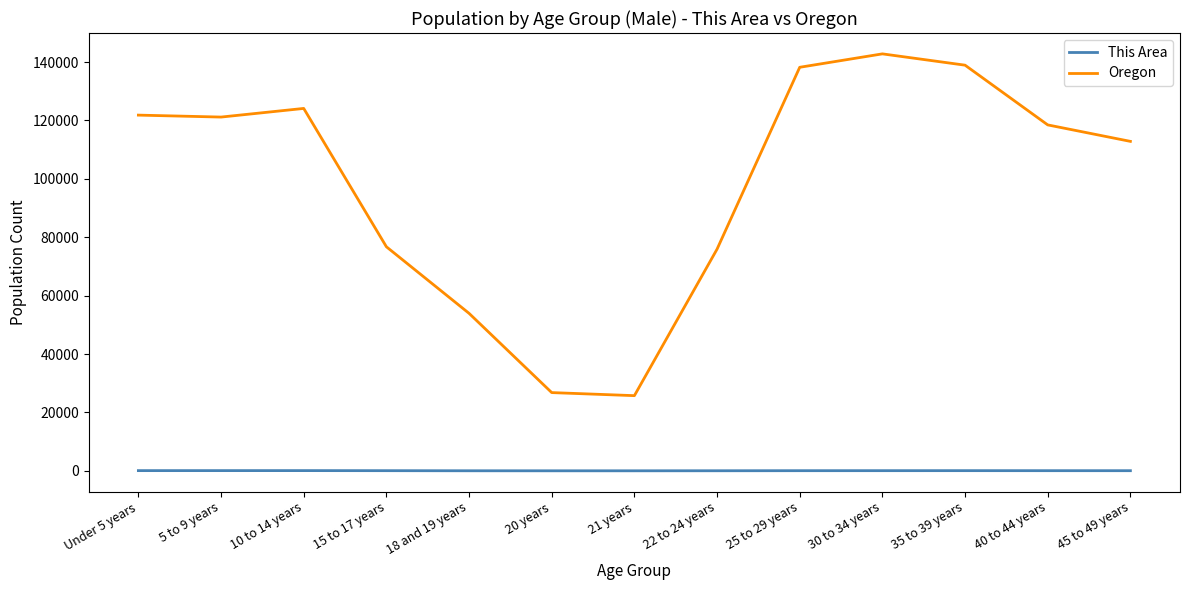

What is the greatest value displayed?

142805